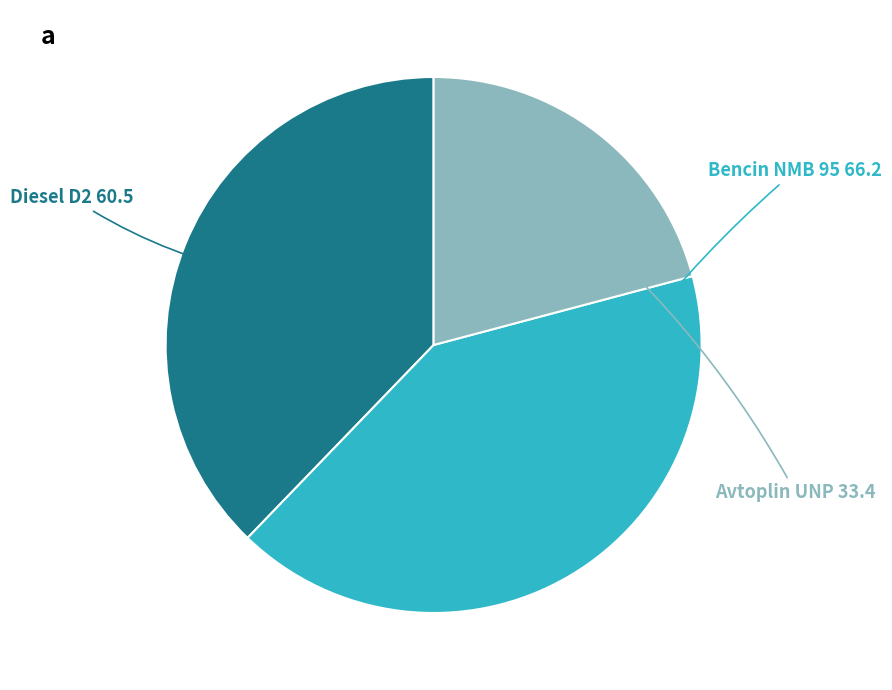

Is there any slice that represents more than half of the pie?

No